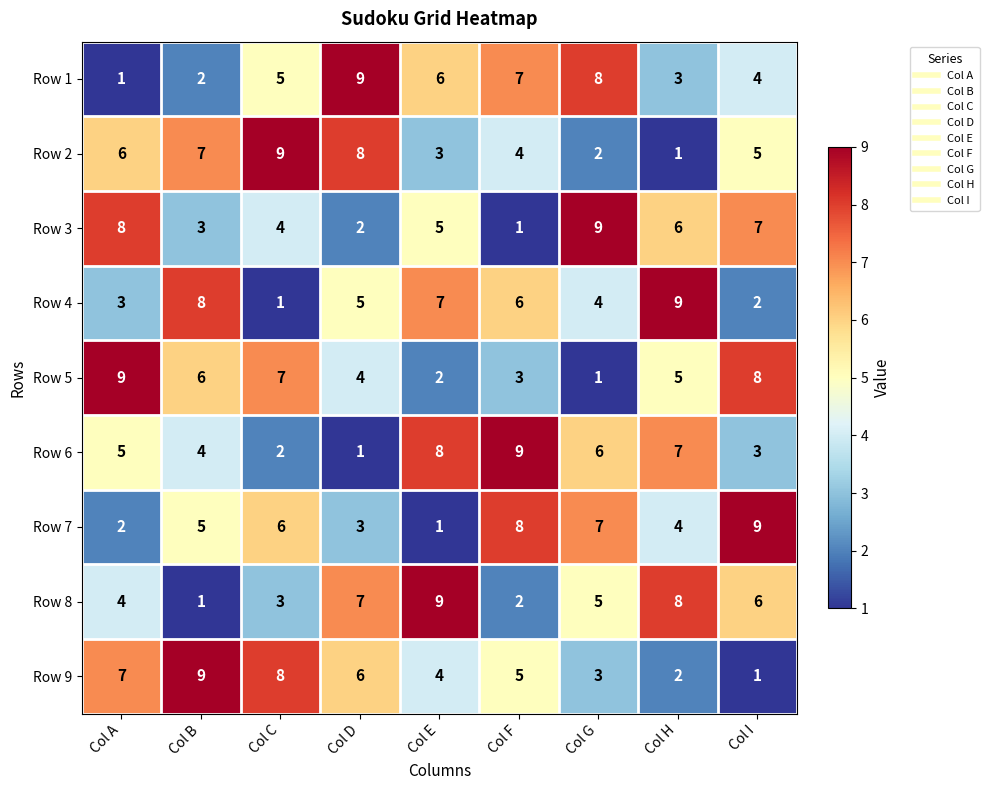

What is the total value across all series at Col B?

45